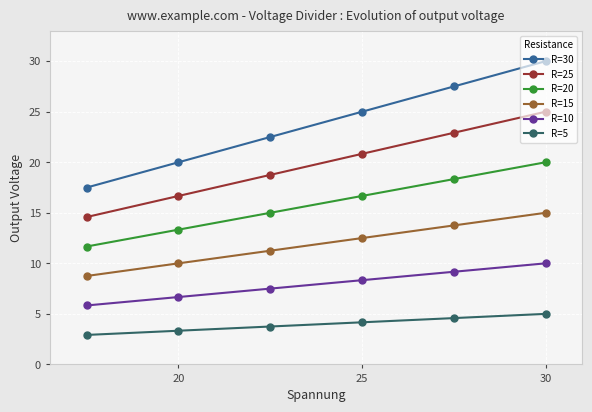

What is the maximum value shown in the chart?

30.0